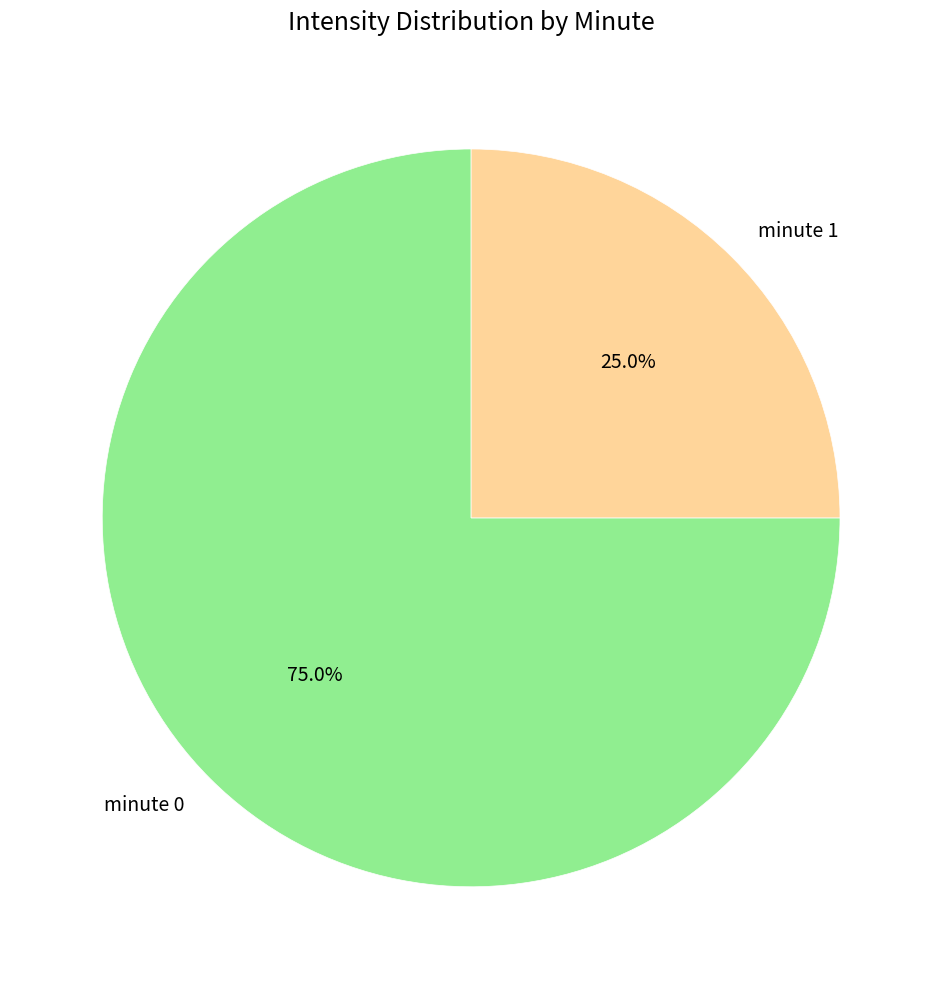

Which slice is the largest?

minute 0